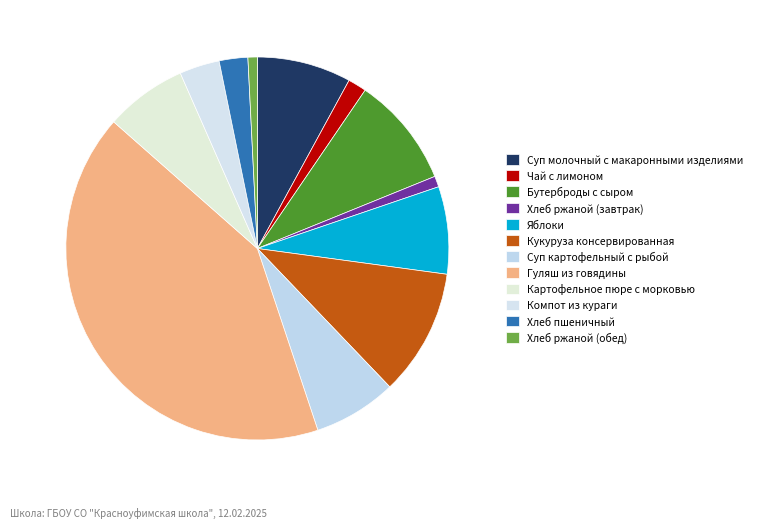

How many segments does this pie chart have?

12